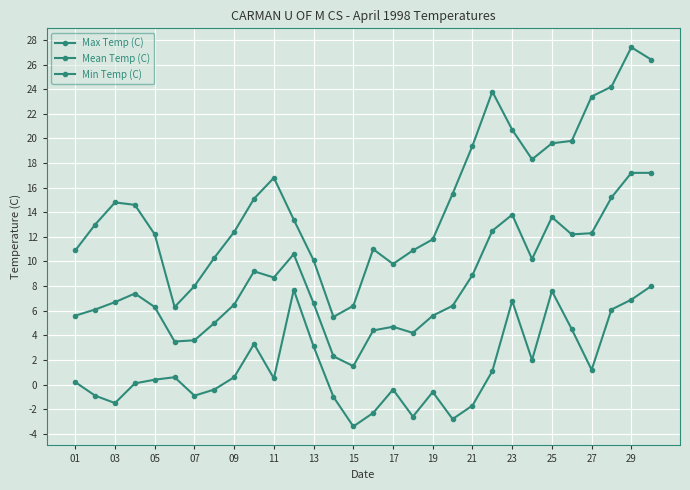

How many distinct data groups are displayed?

3